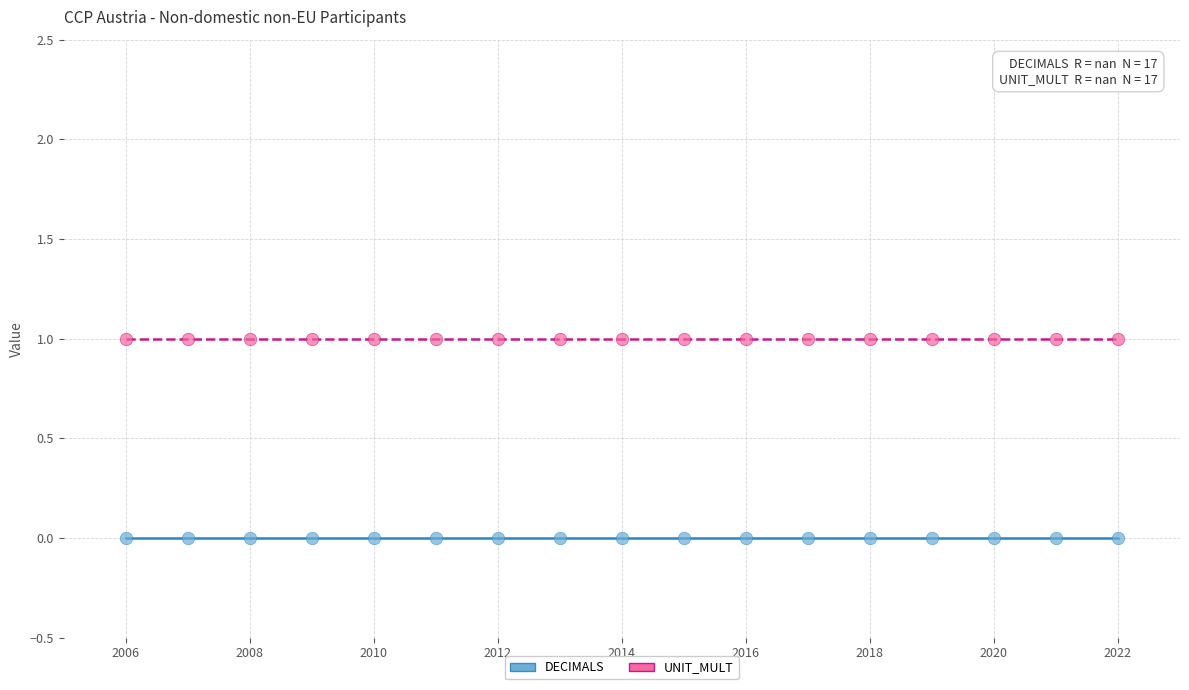

Which series contains the lowest Y value?

DECIMALS